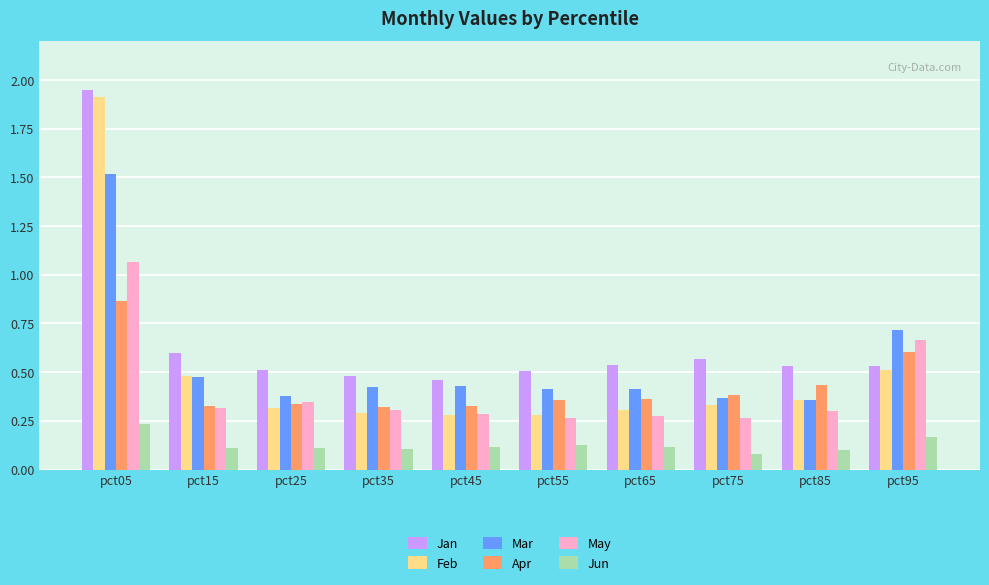

Which series changed the most between pct05 and pct25?

Feb